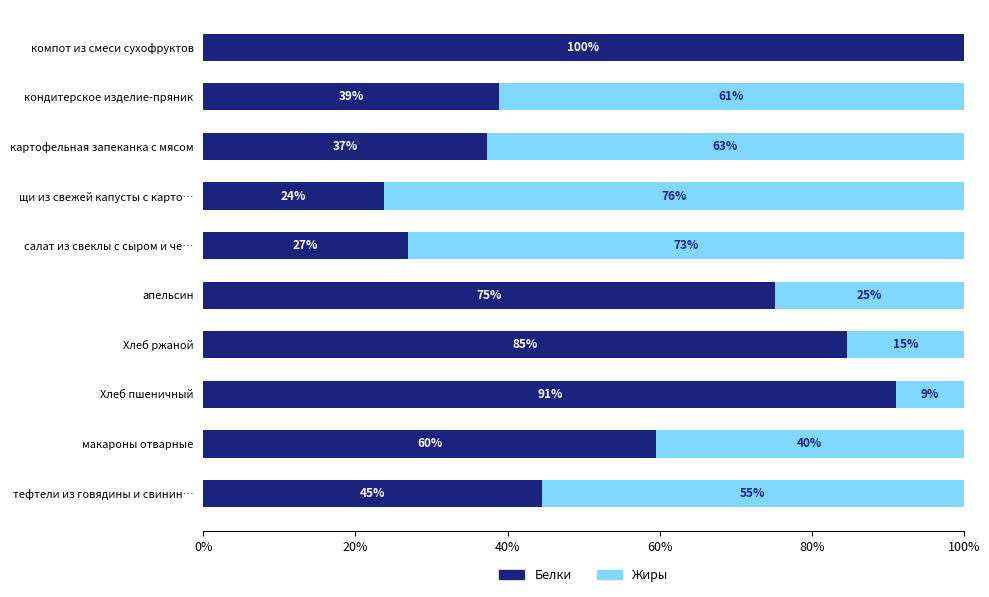

What are all the series names shown in the legend?

Белки, Жиры